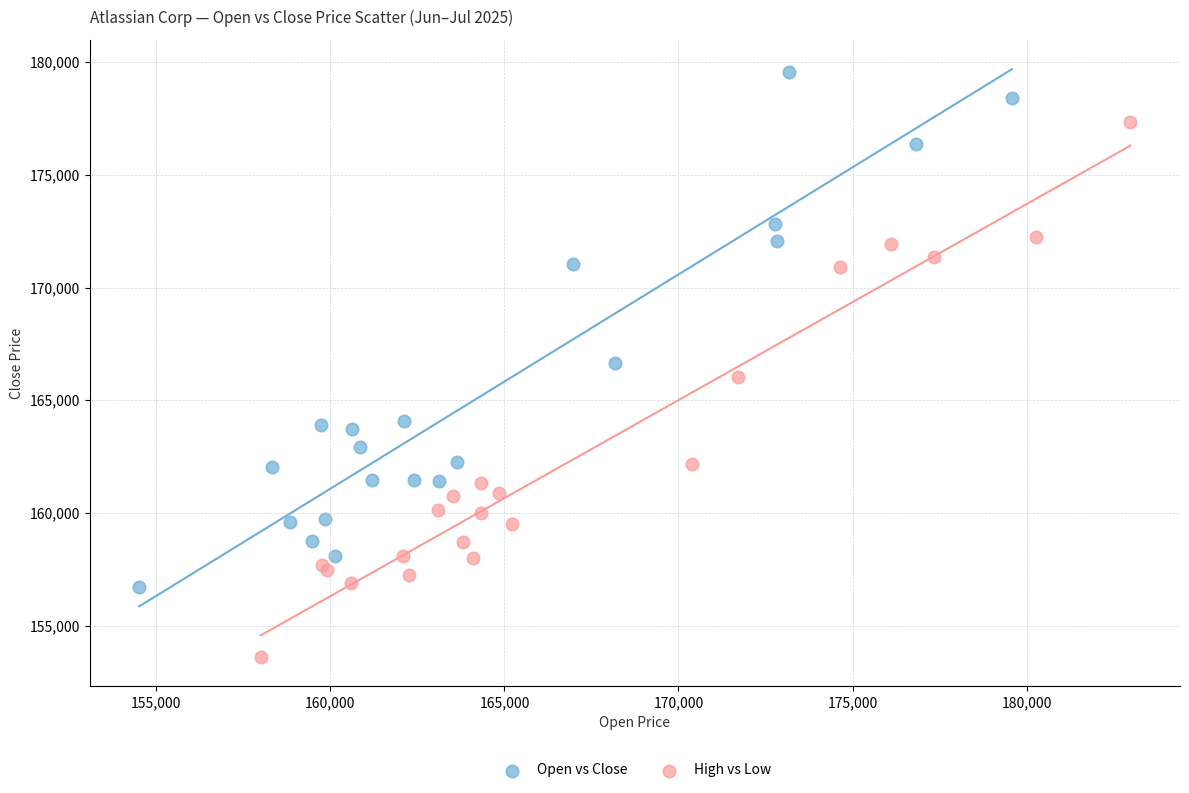

What are all the series names shown in the legend?

Open vs Close, High vs Low